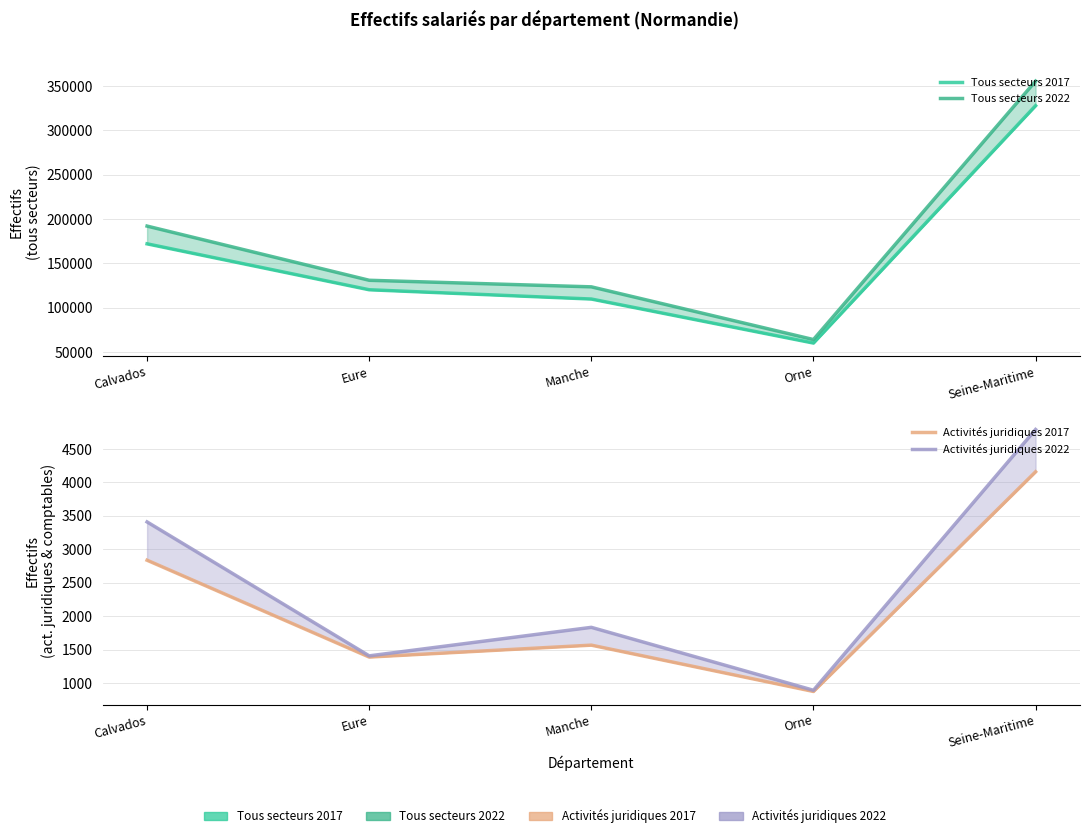

At how many categories does at least one series exceed 329359?

1